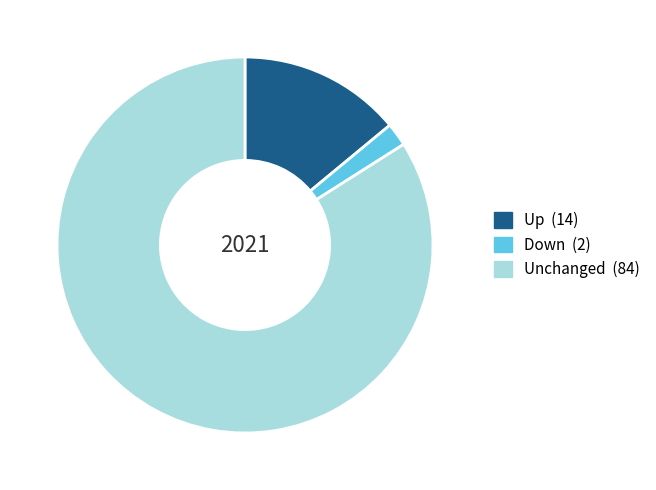

Is there a majority slice in this chart?

Yes